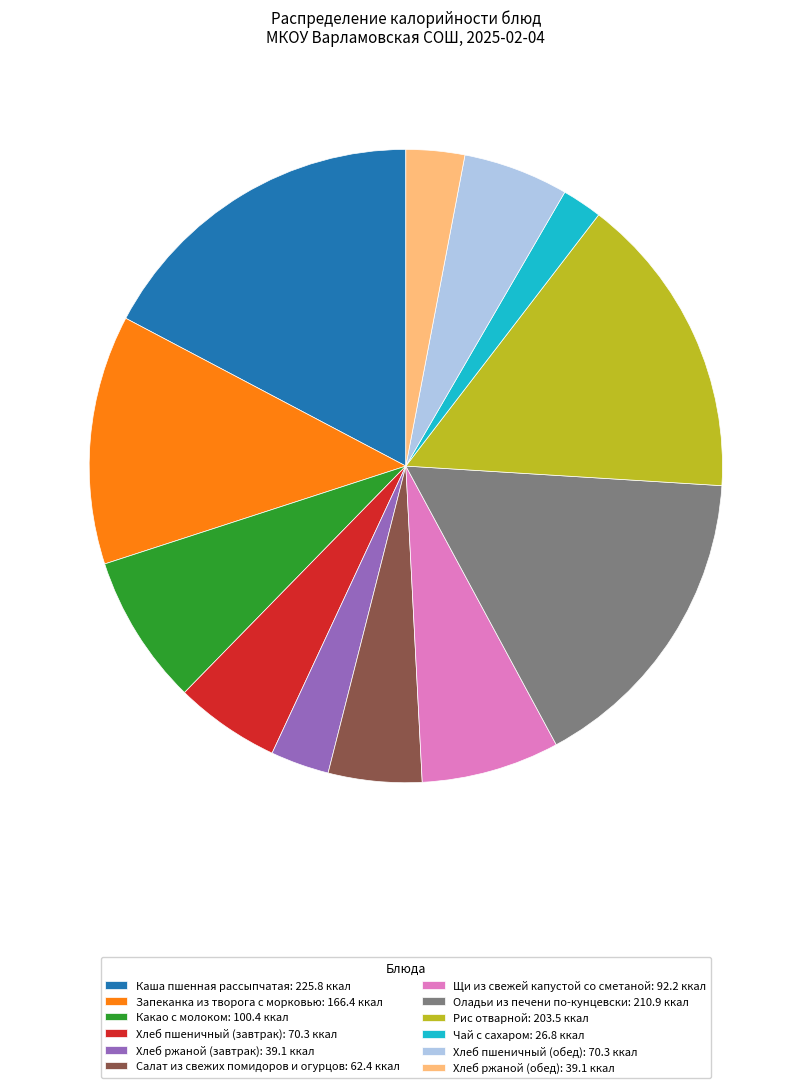

Does Хлеб ржаной (обед): 39.1 ккал account for over 50% of the chart?

No